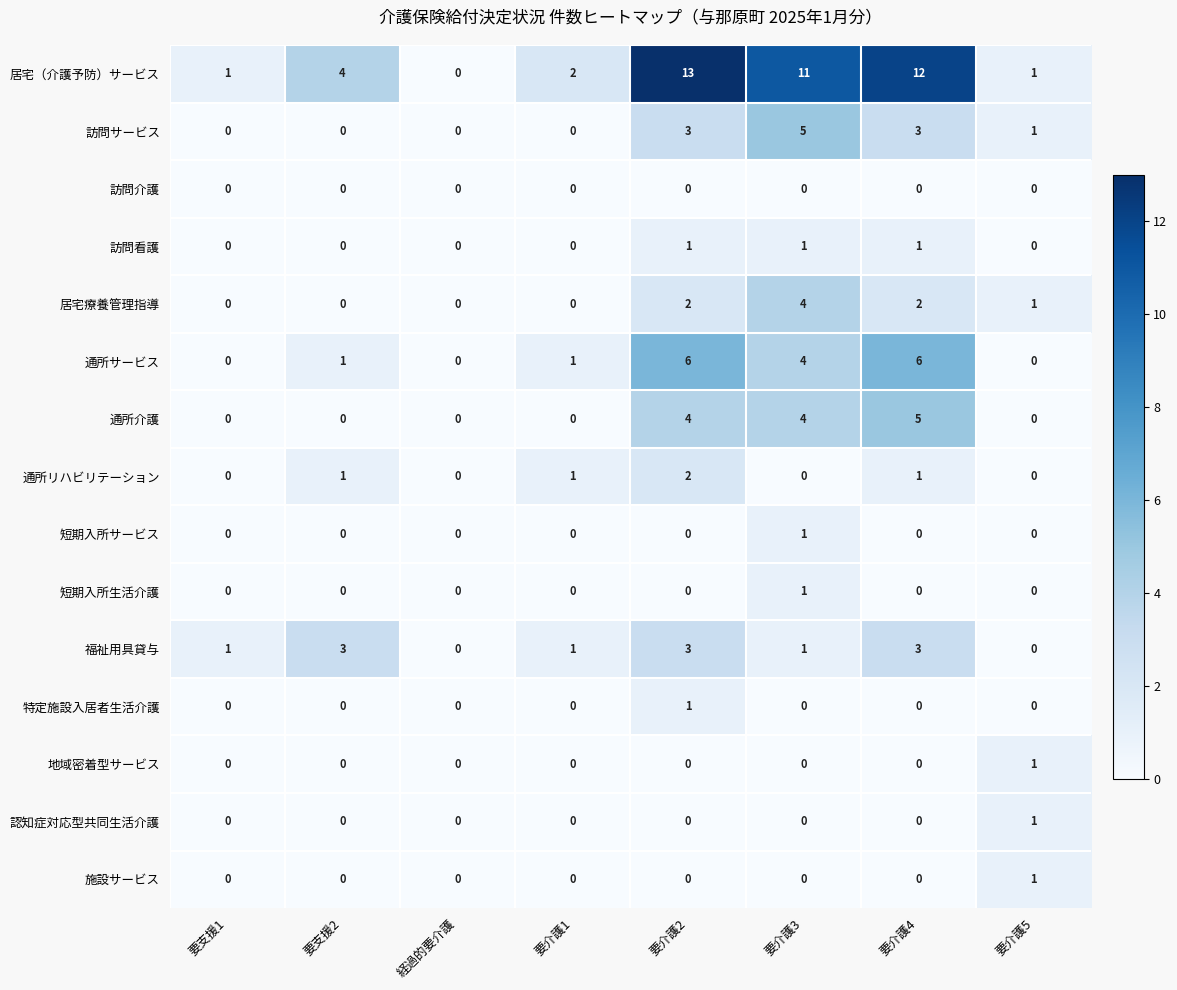

Which series changed the most between 要支援1 and 要介護4?

居宅（介護予防）サービス